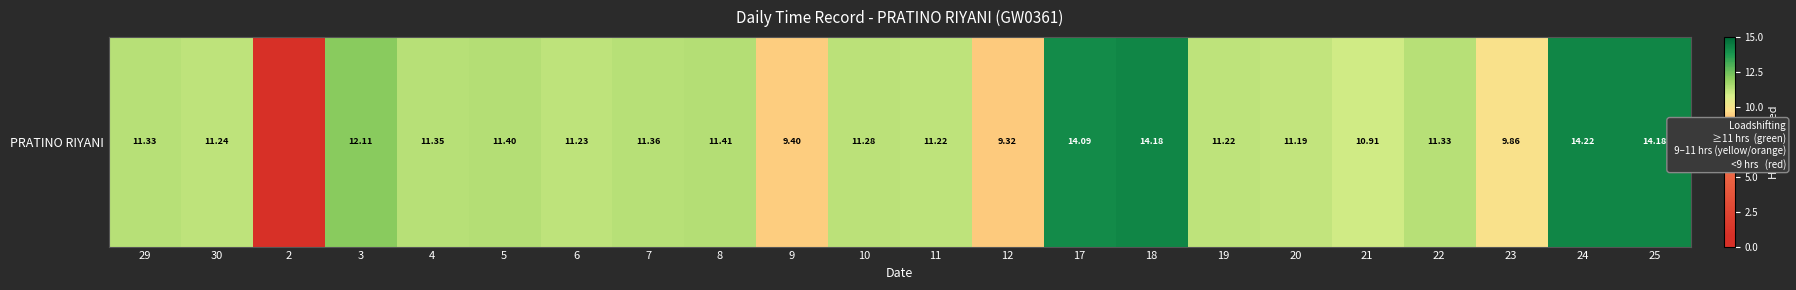

Which label corresponds to the smallest value in the chart?

2